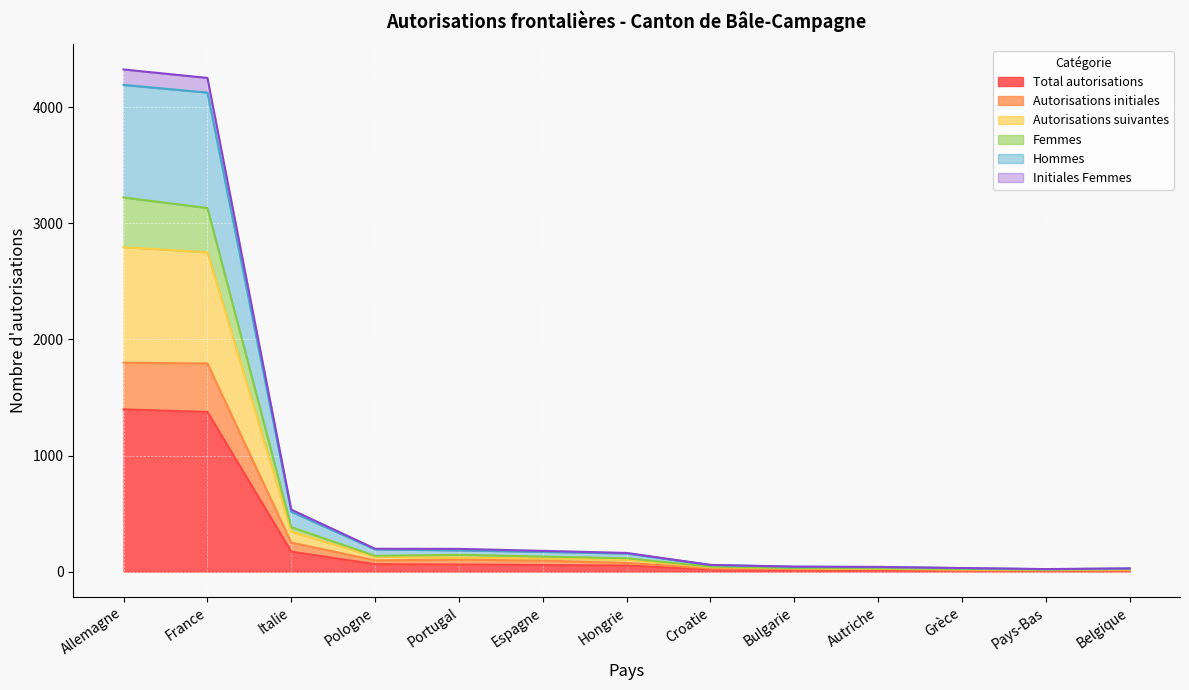

What is the smallest value displayed?

7